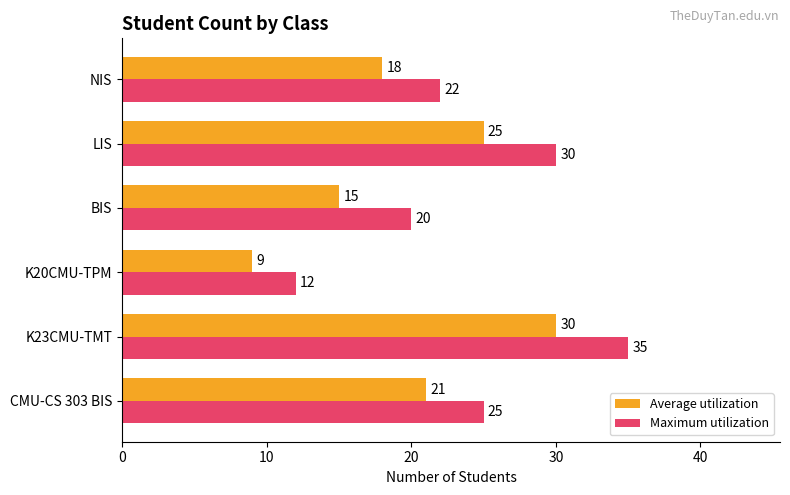

What is the maximum value for Maximum utilization?

35